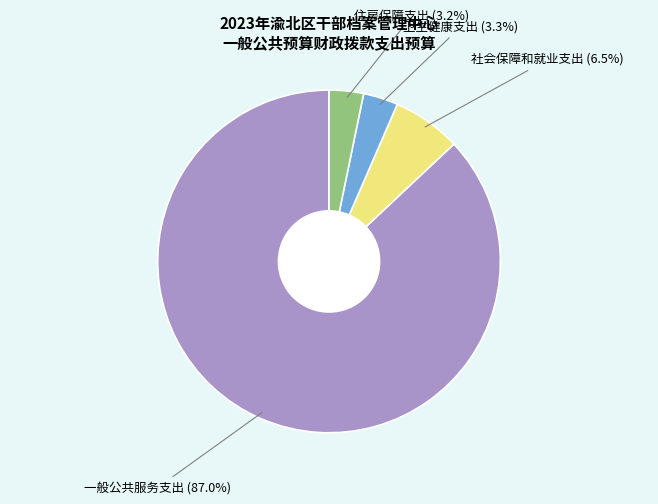

What is the ratio of the value at 社会保障和就业支出 to the value at 住房保障支出?

2.0